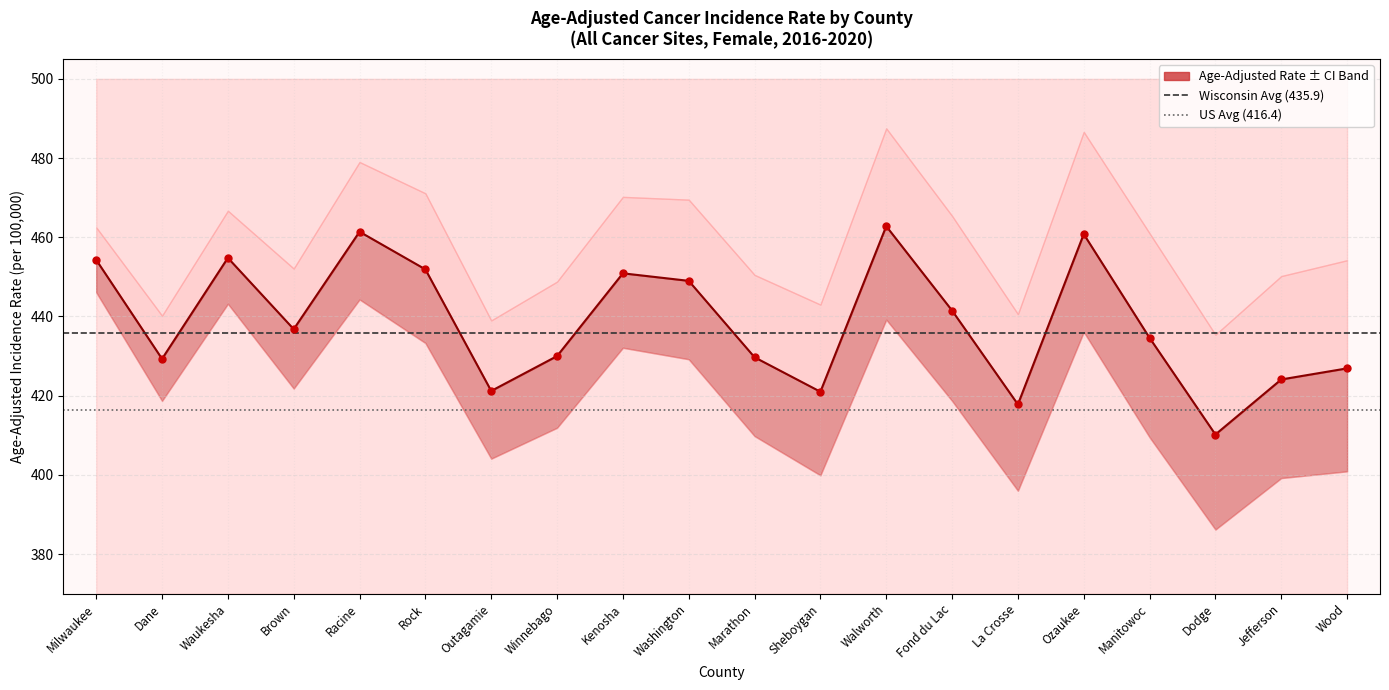

Is the value of US Avg (416.4) at Milwaukee greater than the value of Wisconsin Avg (435.9) at Dane?

No